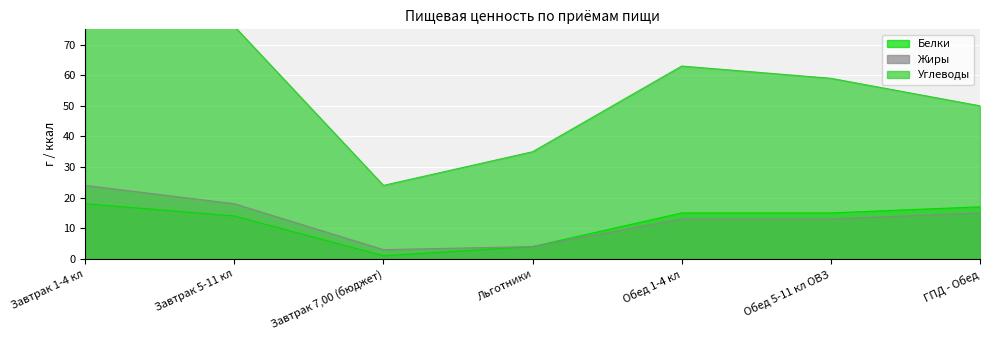

The Белки series shows 1 at Завтрак 7,00 (бюджет). True or false?

True